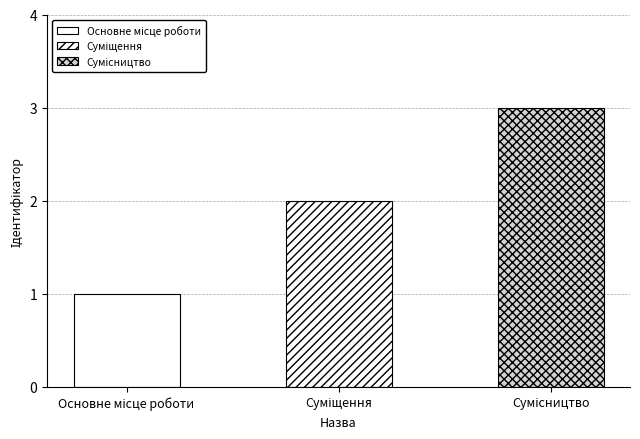

At which category does the chart reach its minimum across all series?

Основне місце роботи